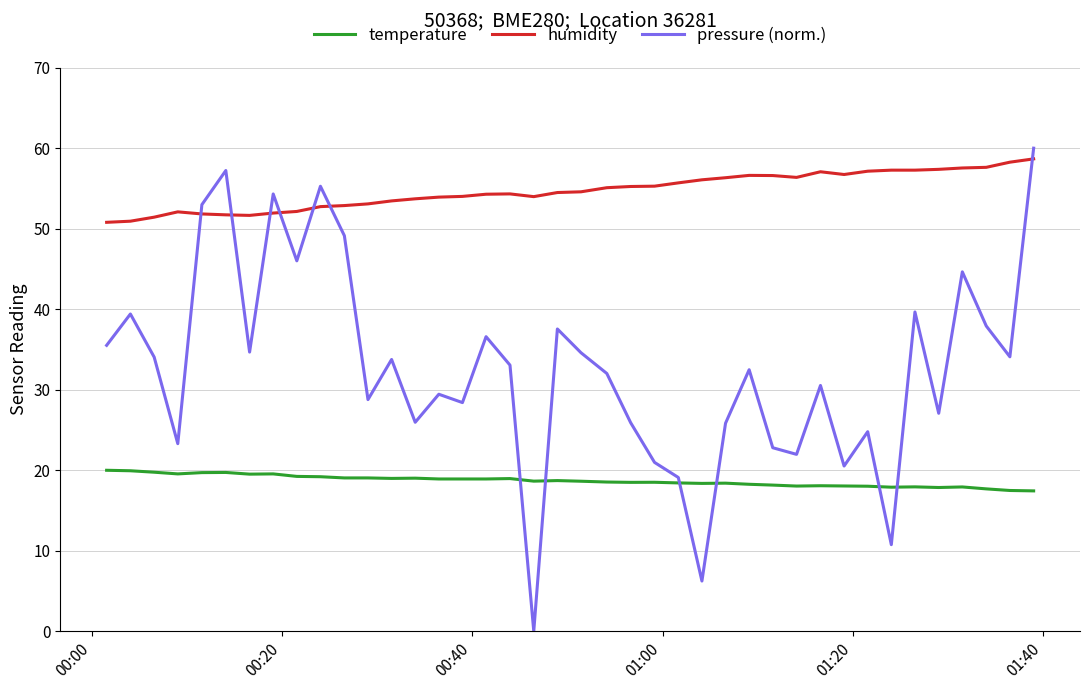

True or false: temperature and humidity cross at least once.

False